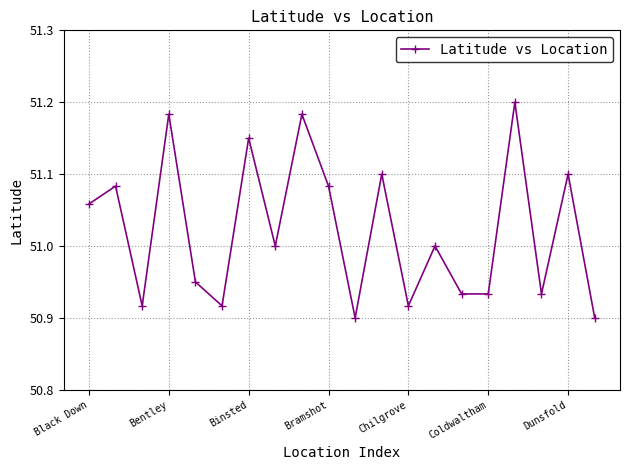

True or false: the data has more than 2 interior local peaks.

True